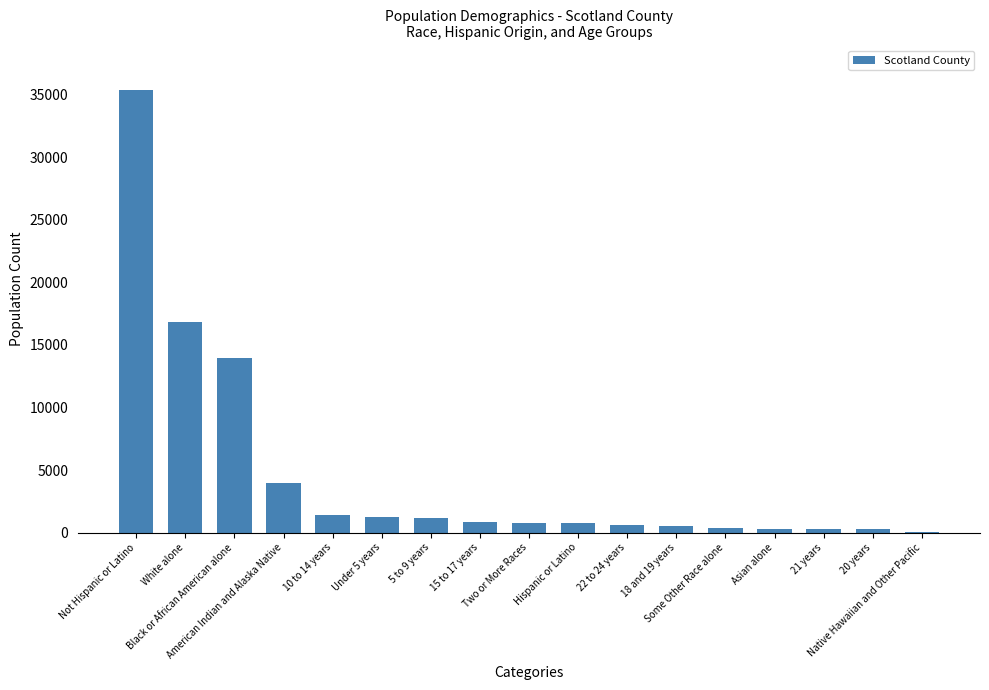

Which has a higher value, White alone or 10 to 14 years?

White alone